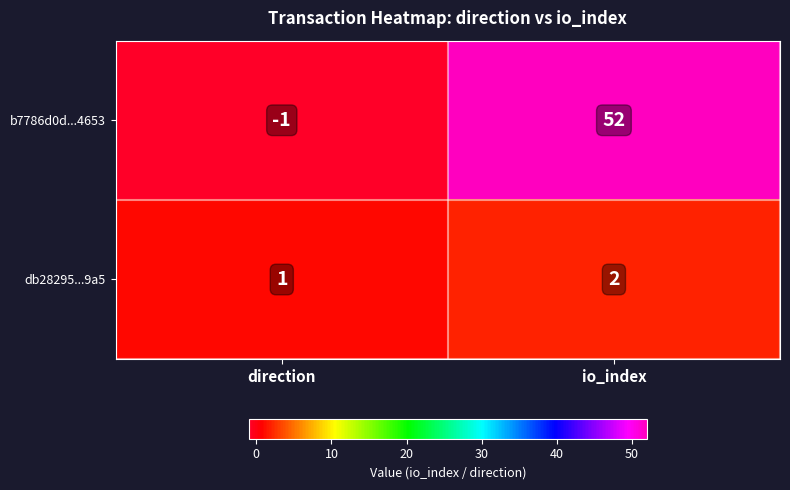

What is the sum of all db28295...9a5 values?

3